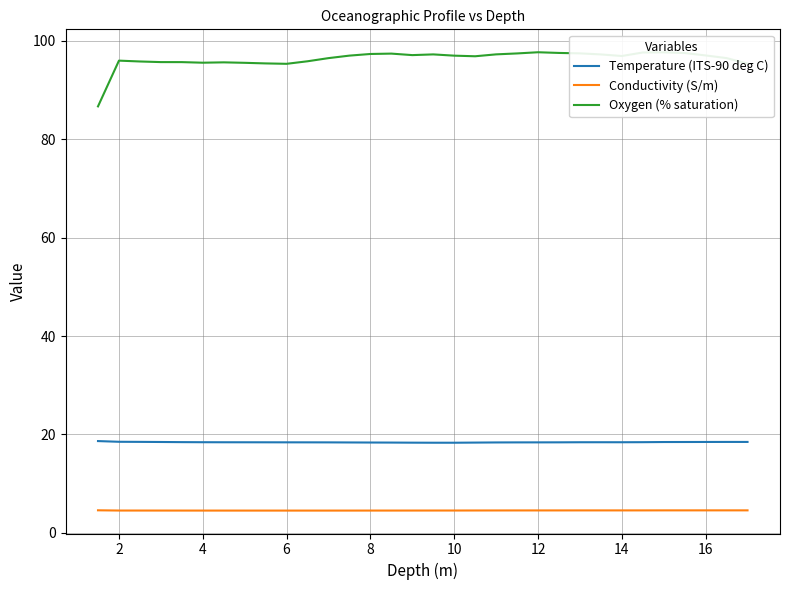

Does the chart display data point markers on the line(s)?

No